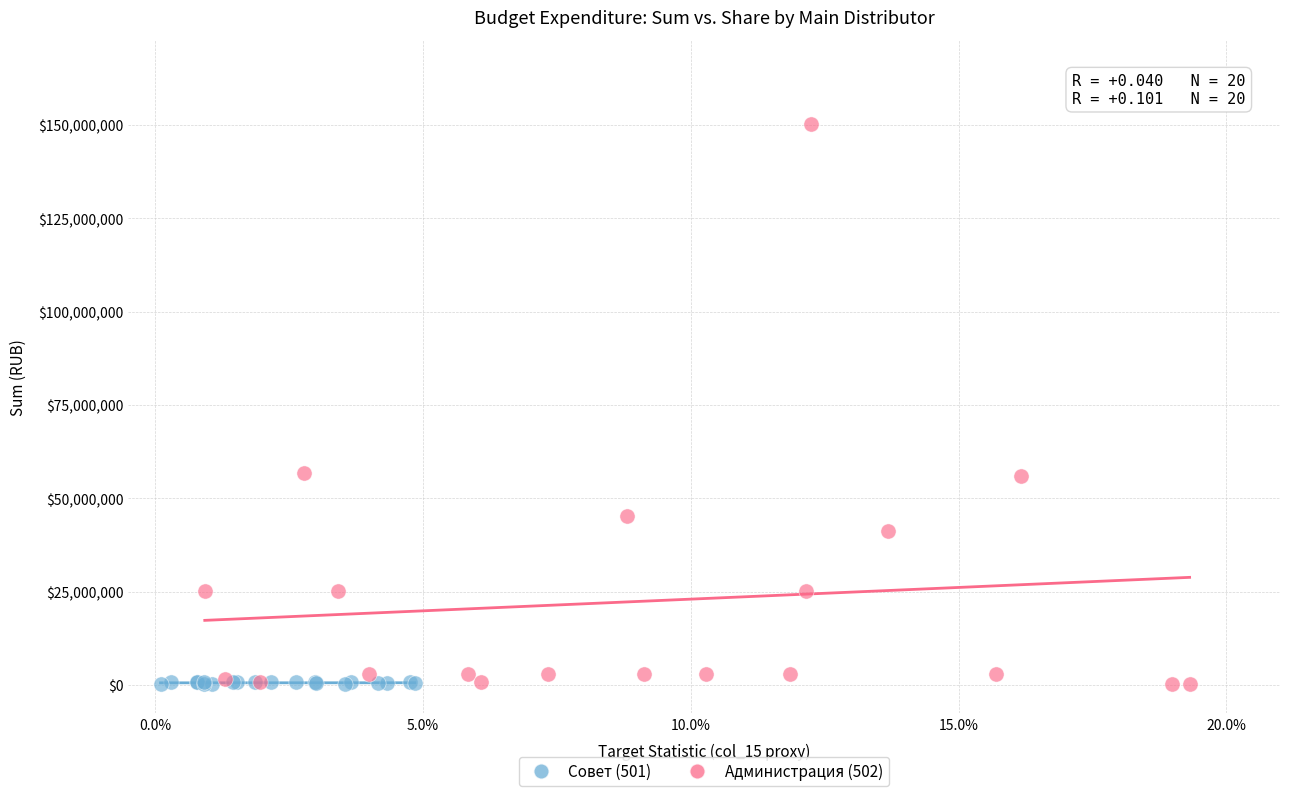

Which series has the largest Y range (max minus min)?

Администрация (502)